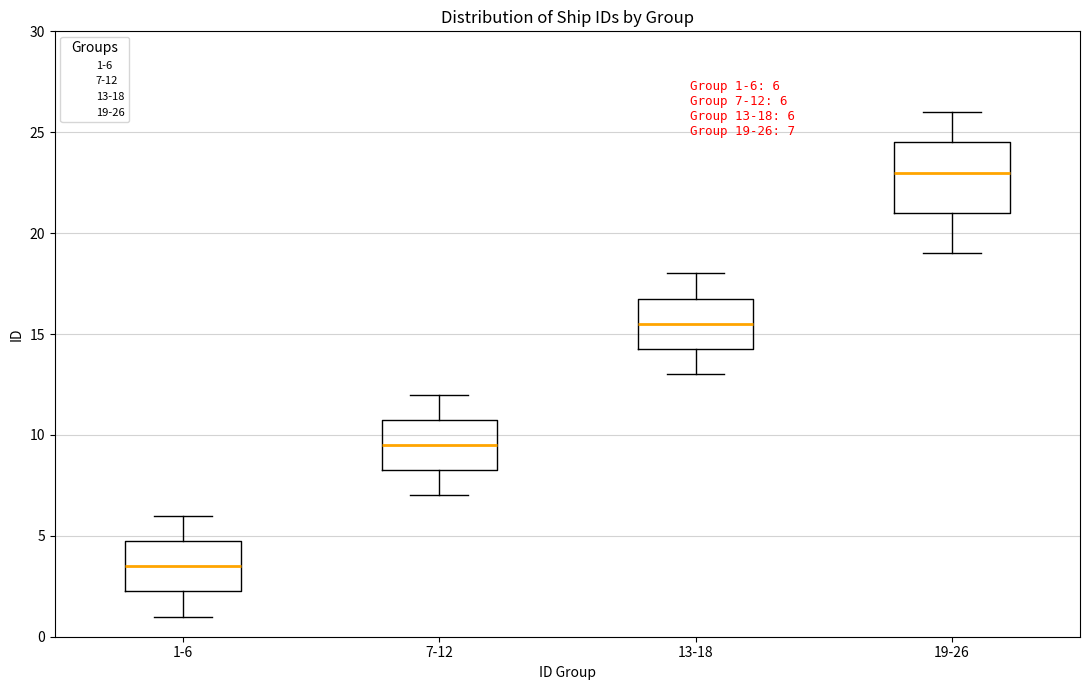

Which box has the lowest median line?

1-6